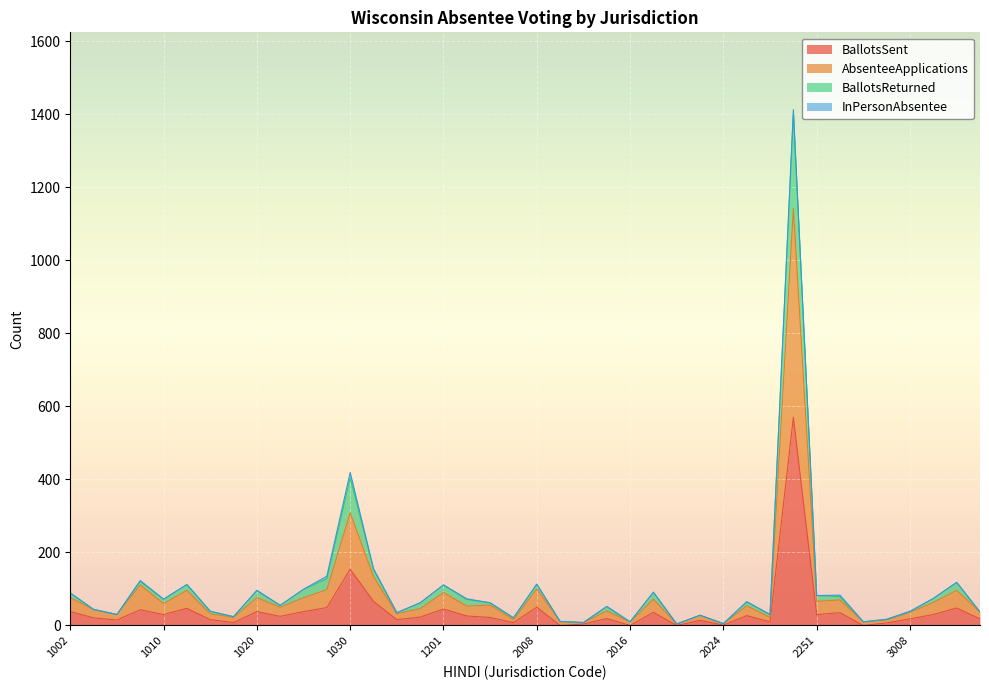

In BallotsSent, how many points are higher than both neighbors (excluding endpoints)?

13